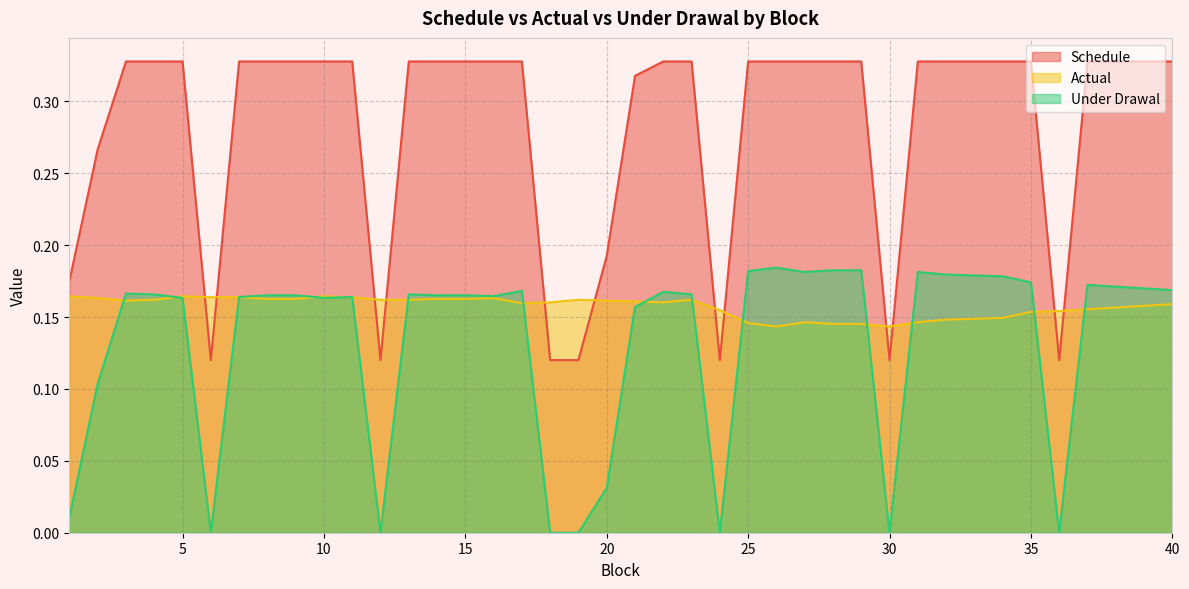

Is it true that Under Drawal equals 0.2 at 33?

True